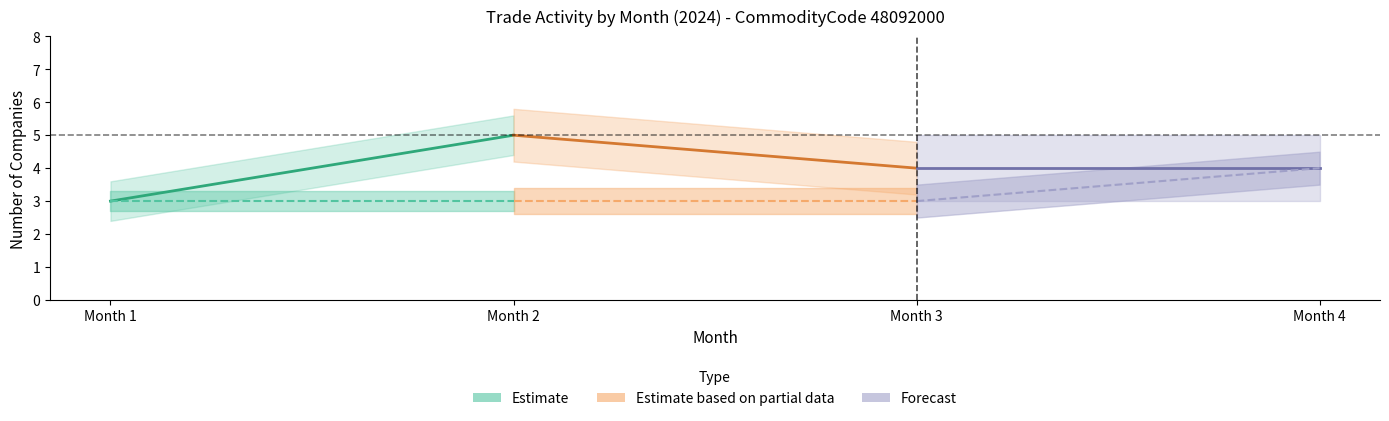

What is the lowest value of the Export (Estimate) series?

3